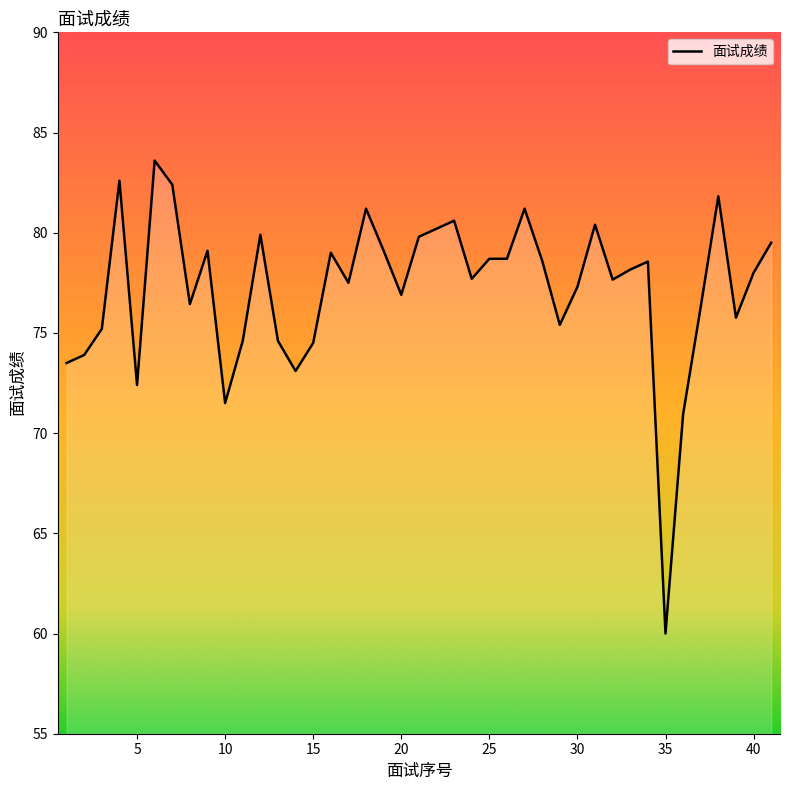

What is the maximum value shown in the chart?

83.6